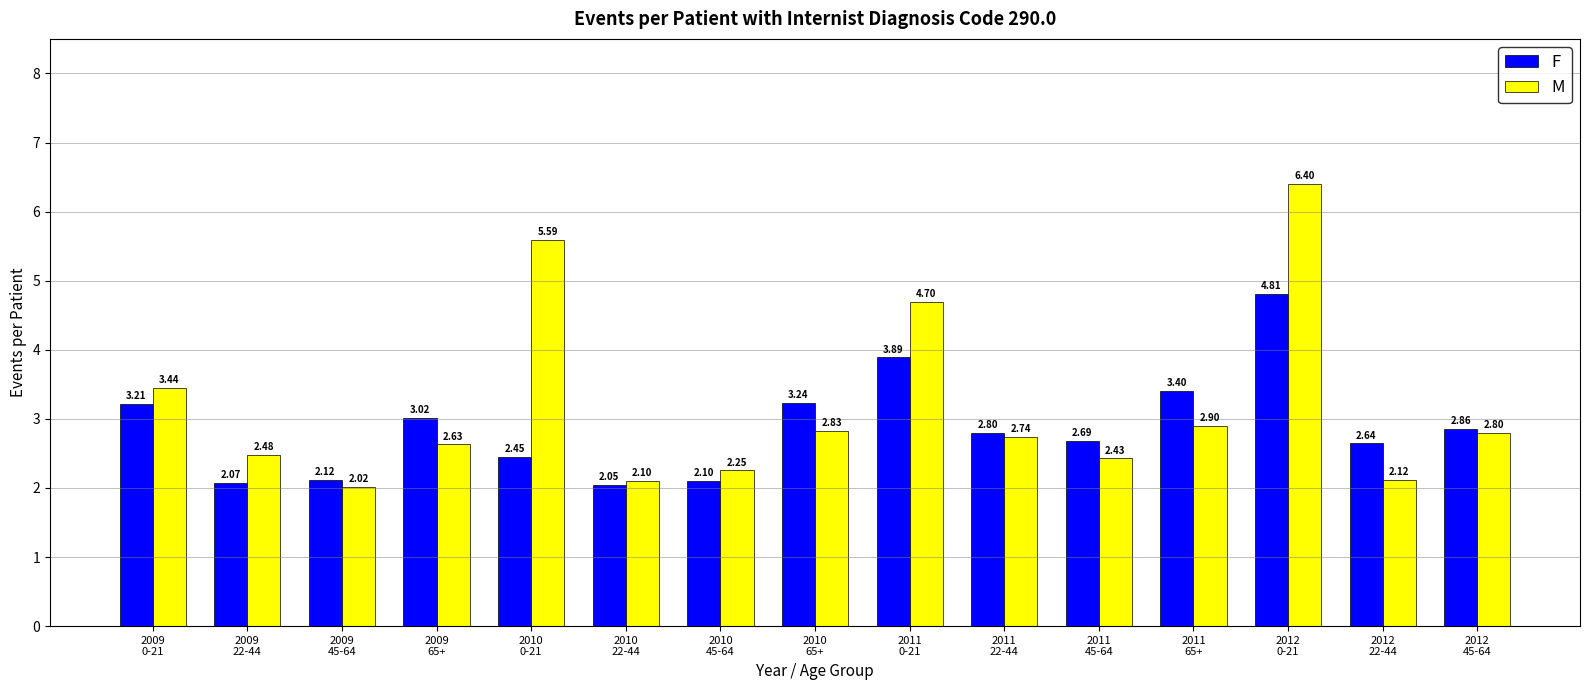

Rank the series by their maximum value, from lowest to highest.

F, M